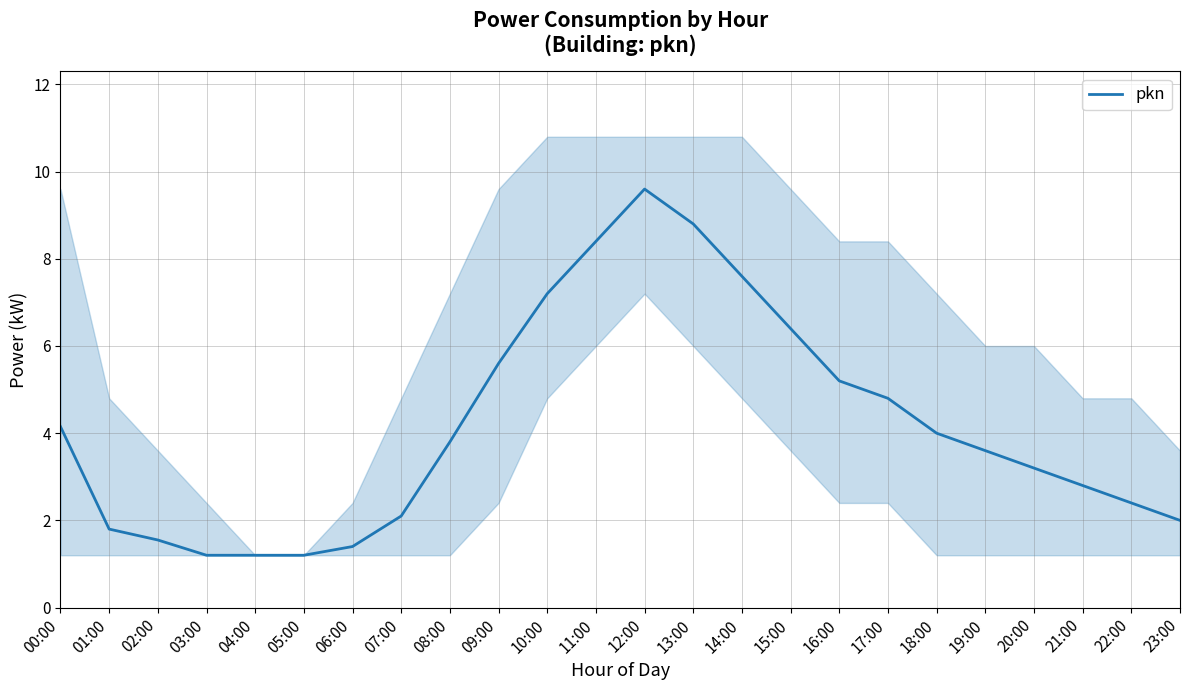

Which has a higher value, 11:00 or 04:00?

11:00